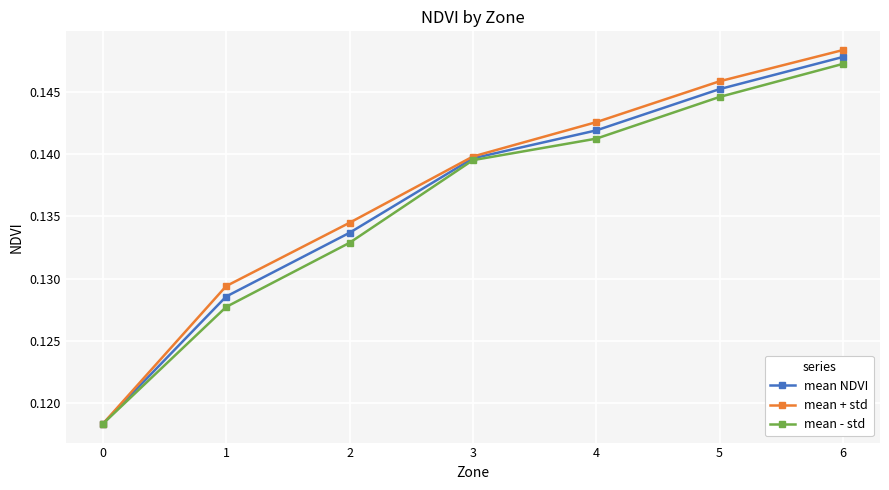

True or false: mean - std has more than 2 interior local peaks.

False